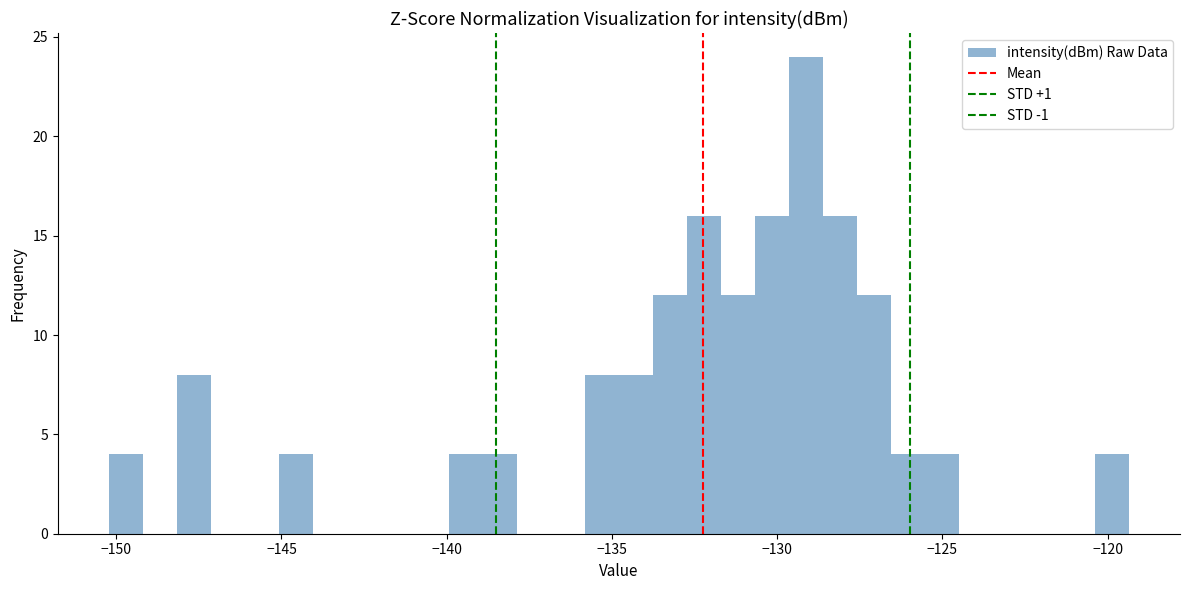

Read against the x-axis, roughly where is the centre of the tallest bar?

-129.0